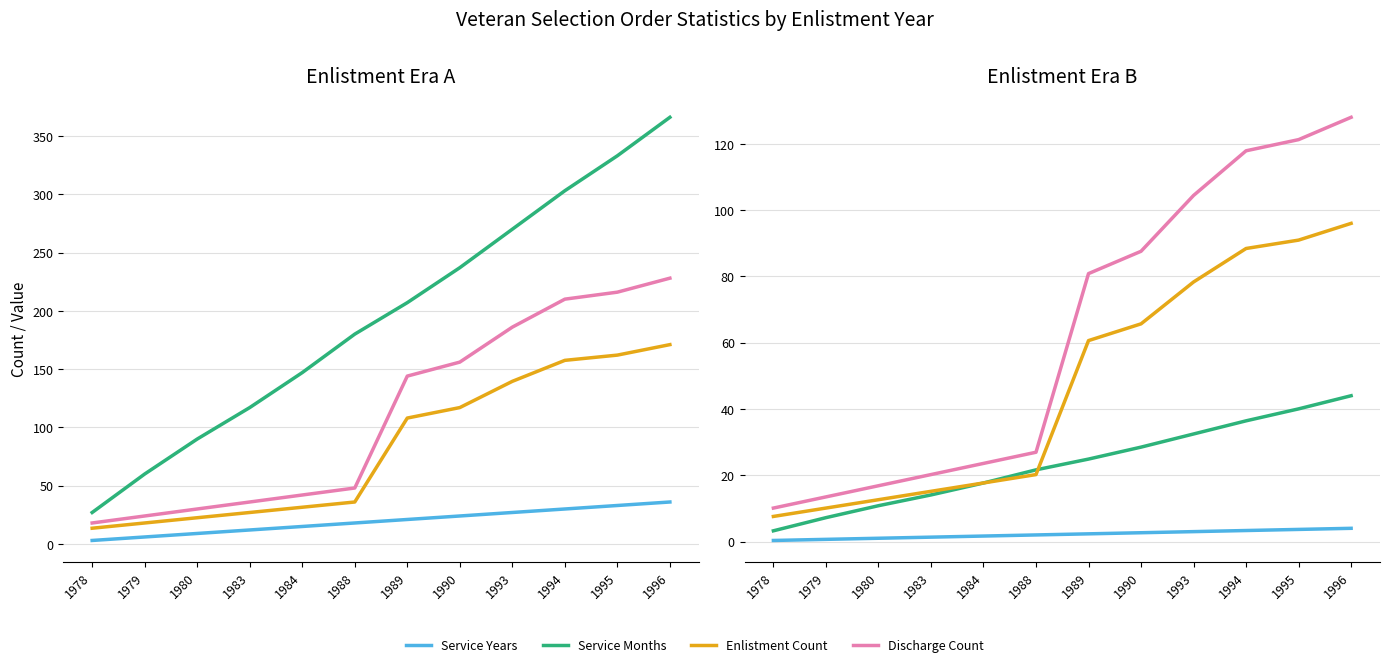

What is the value of the enlistment_count point at the 9th from the left?

139.5